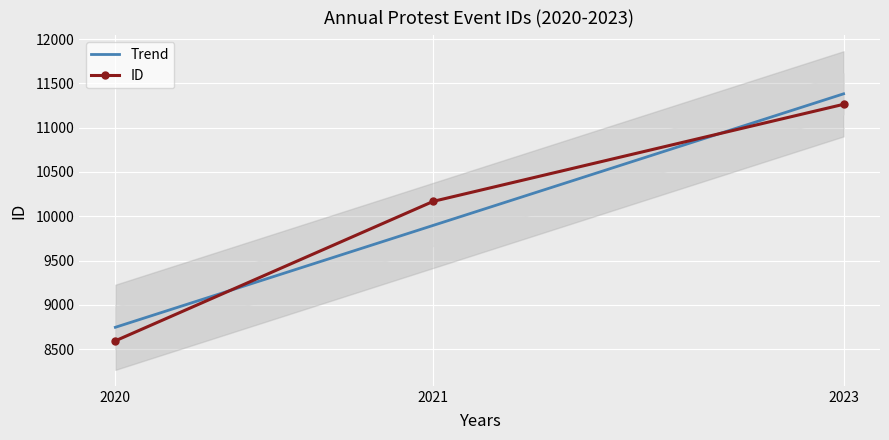

The ID series shows 11263 at 2023. True or false?

True